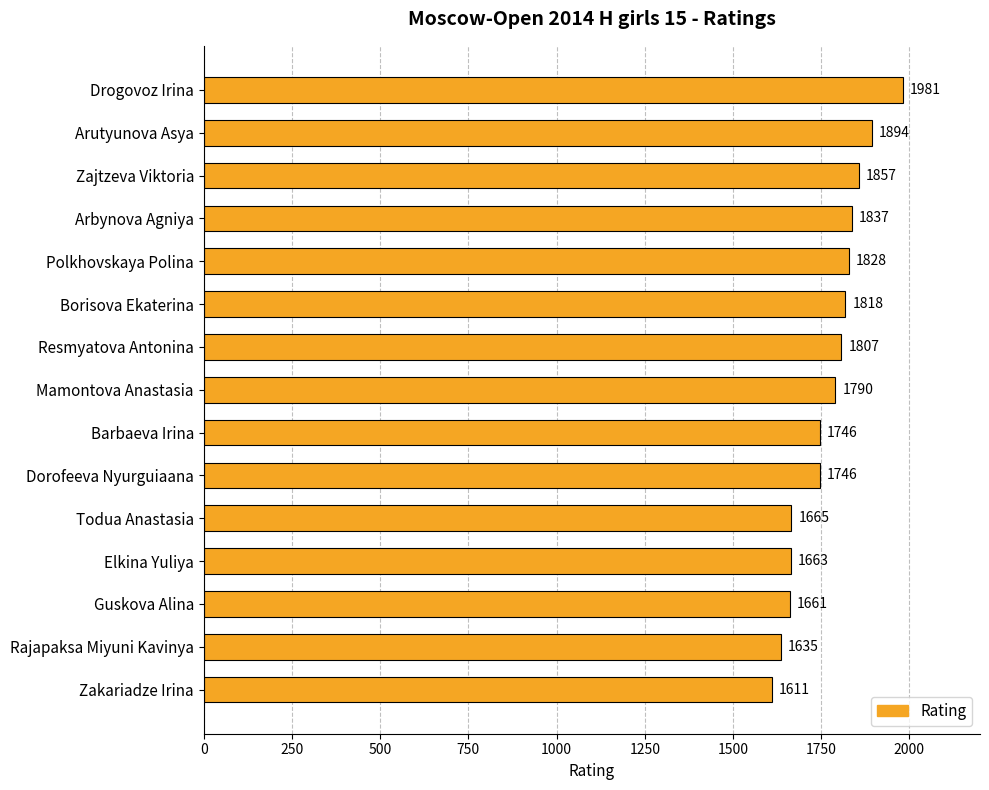

What position from the bottom is Arbynova Agniya?

12